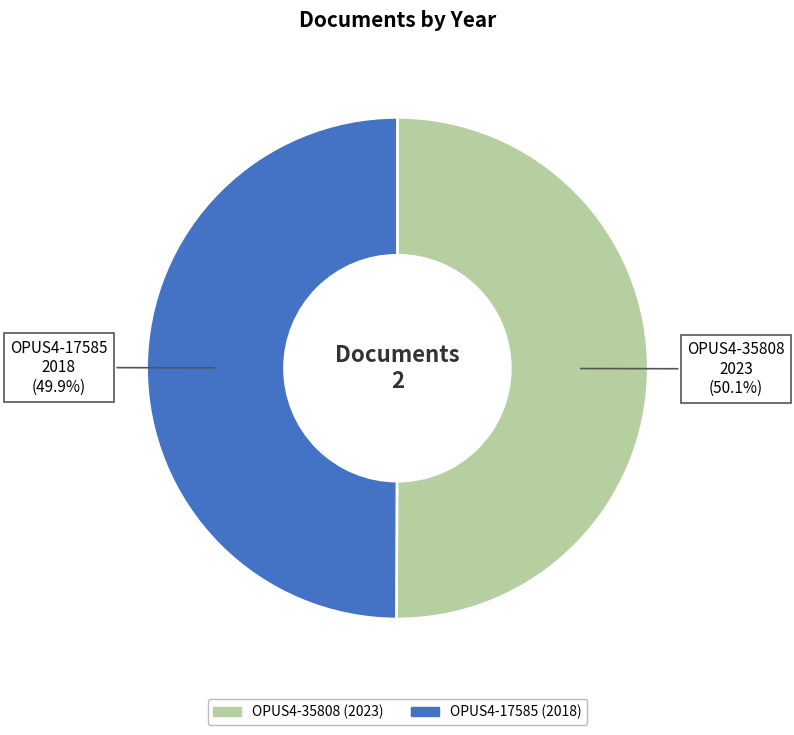

Do OPUS4-17585 and OPUS4-35808 together represent more than half of the pie?

Yes